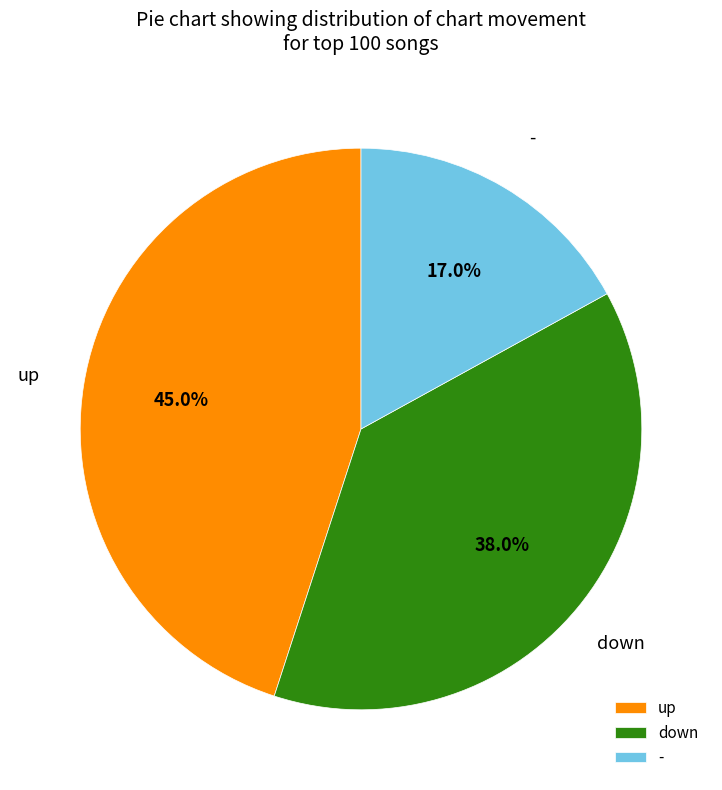

True or false: up accounts for 57% of the total.

False